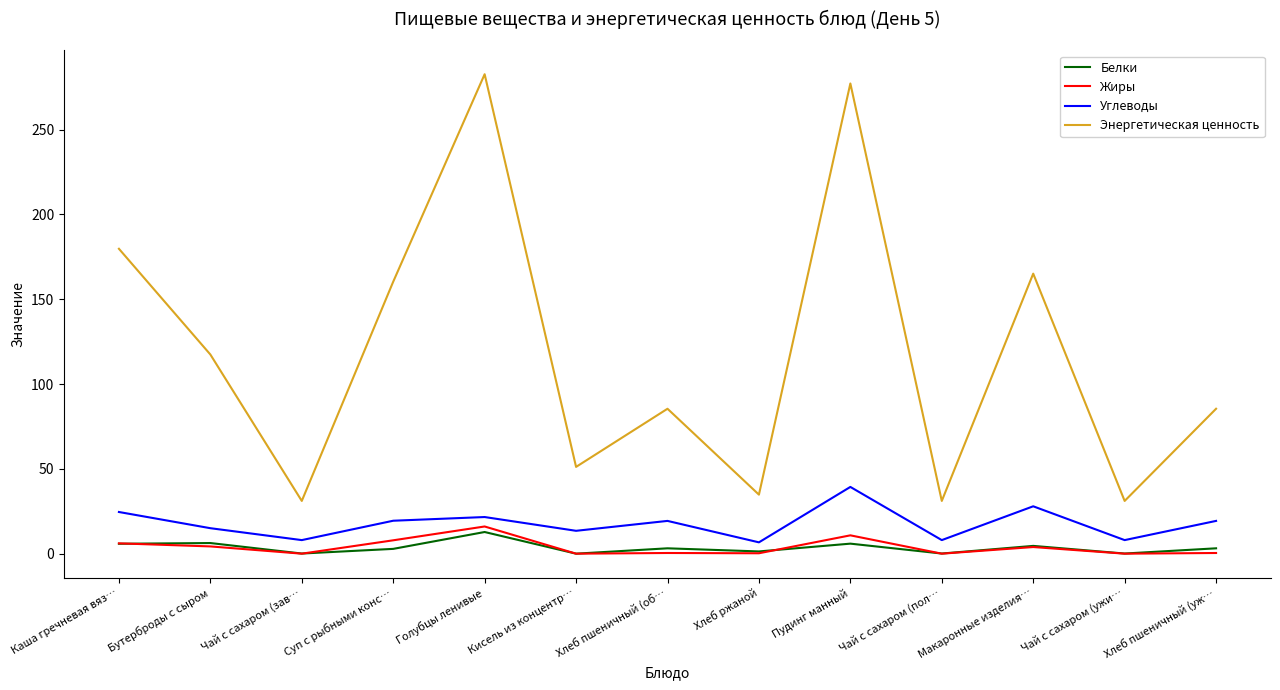

Which series has the largest range (max minus min)?

Энергетическая ценность